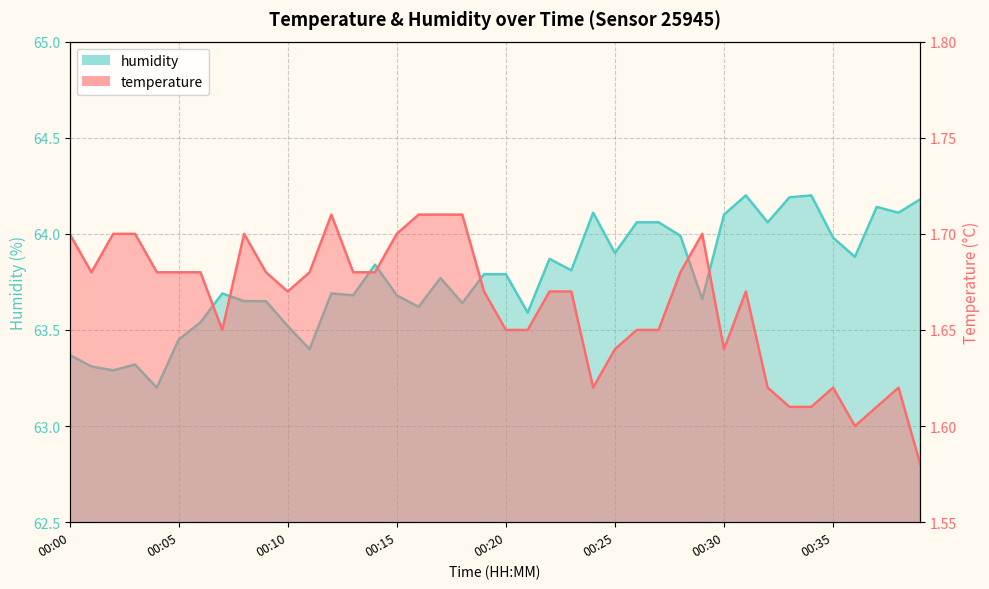

Rank the series by their maximum value, from lowest to highest.

temperature, humidity